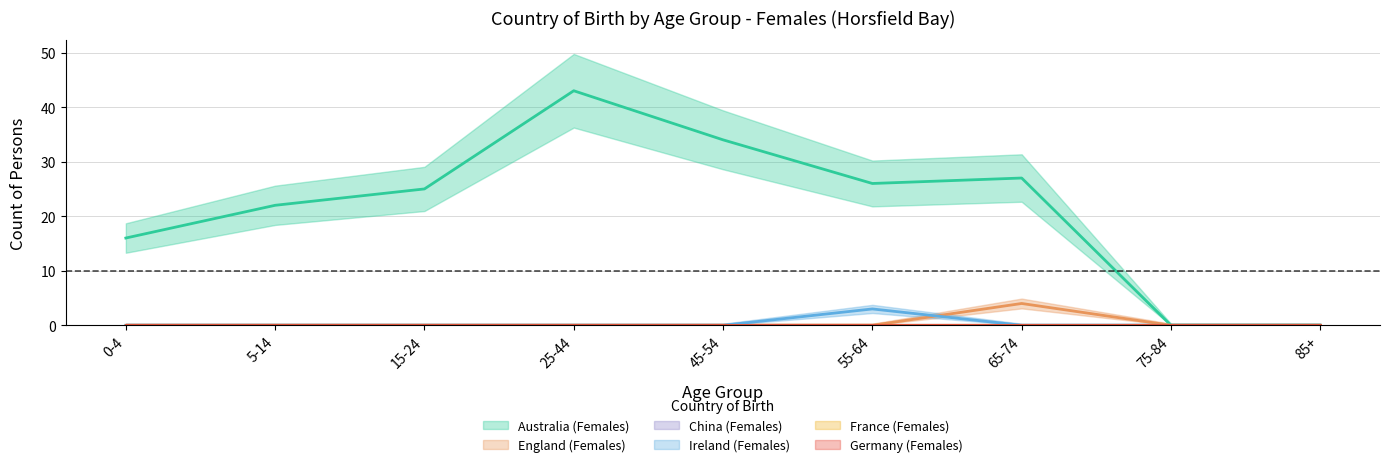

Between 15-24 and 65-74, which series saw the biggest shift?

England (Females)